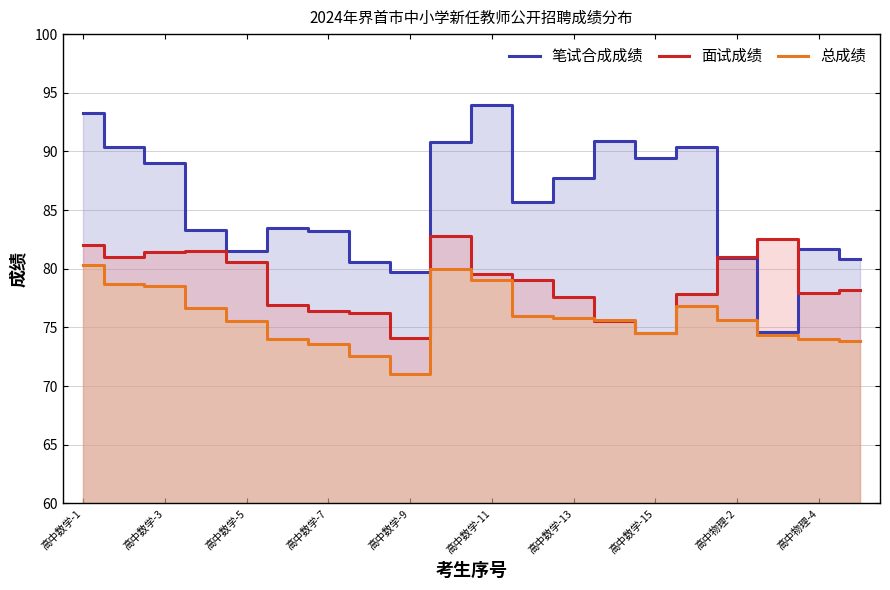

The 面试成绩 series shows 74.5 at 高中数学-15. True or false?

True